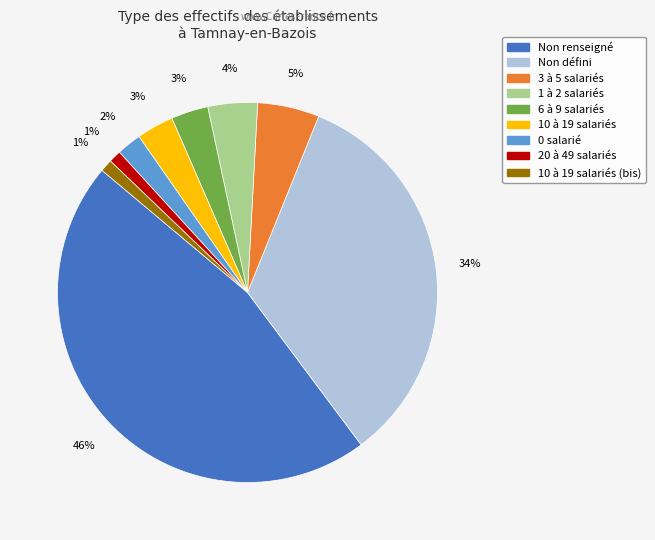

Does any single category account for the majority?

No